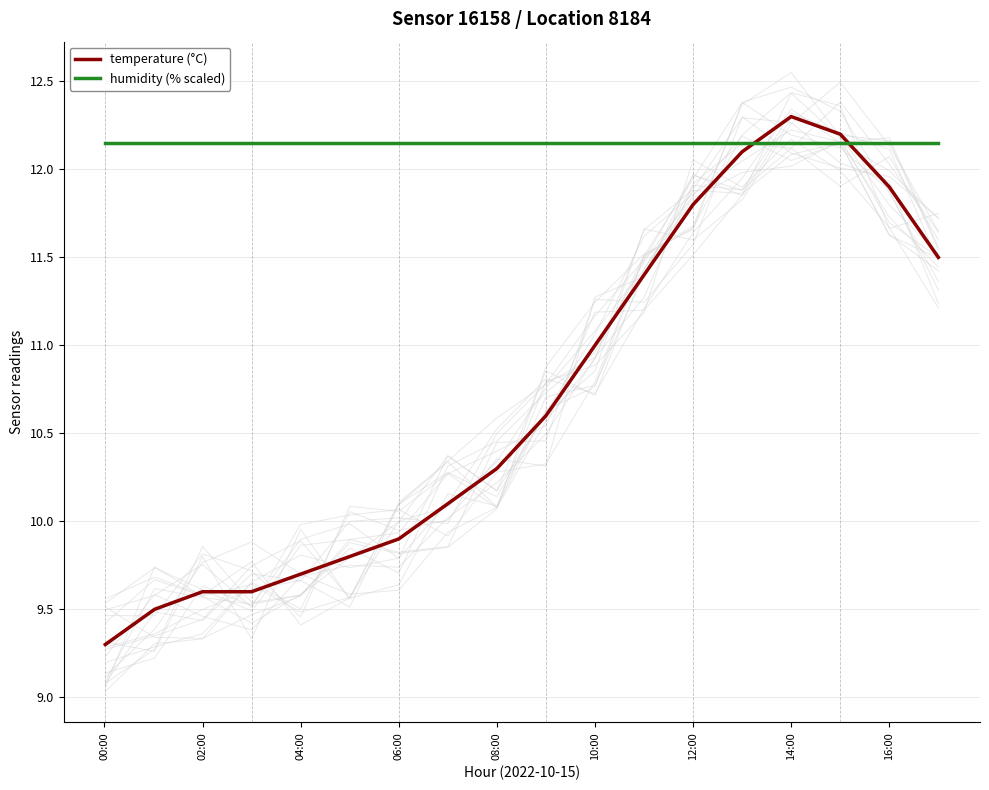

The temperature (°C) series shows 21.2 at 16:00. True or false?

False